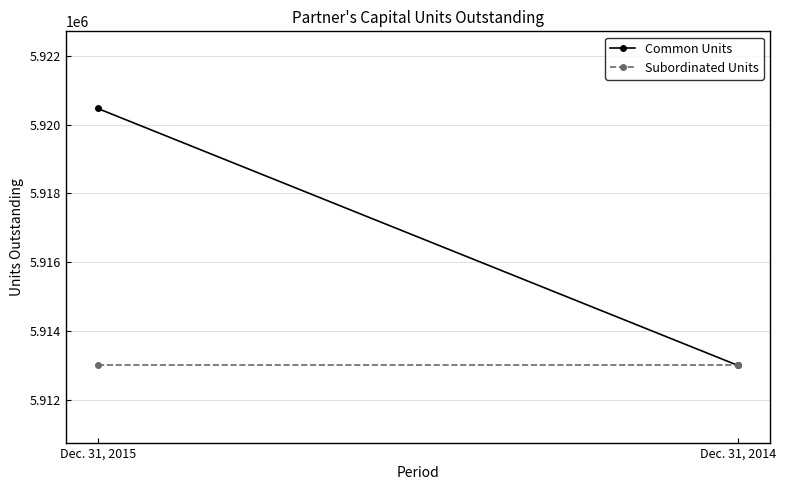

Between Dec. 31, 2014 and Dec. 31, 2015, which is larger?

Dec. 31, 2015